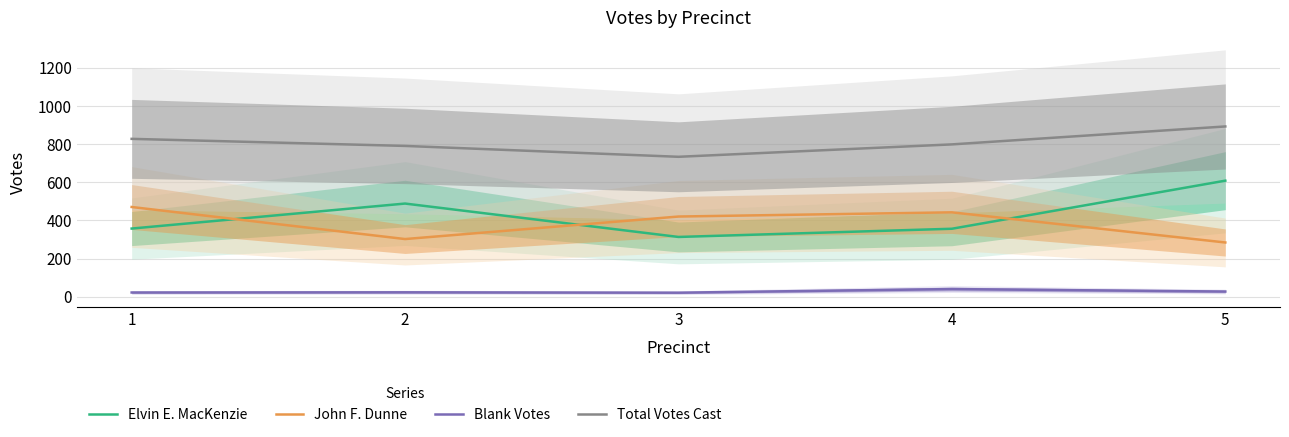

Rank the categories by Total Votes Cast value from lowest to highest.

3, 2, 4, 1, 5